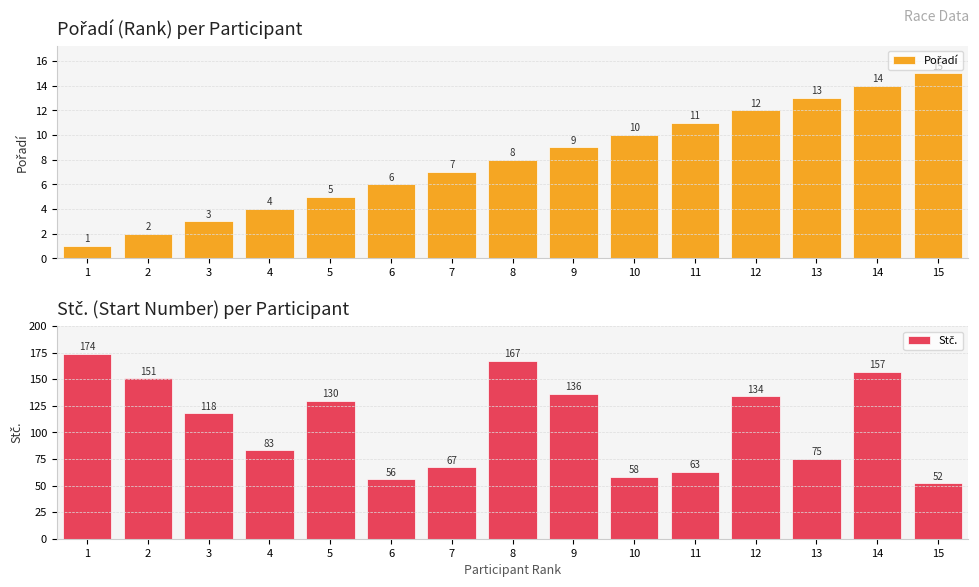

The Stč. series shows 118 at 3. True or false?

True